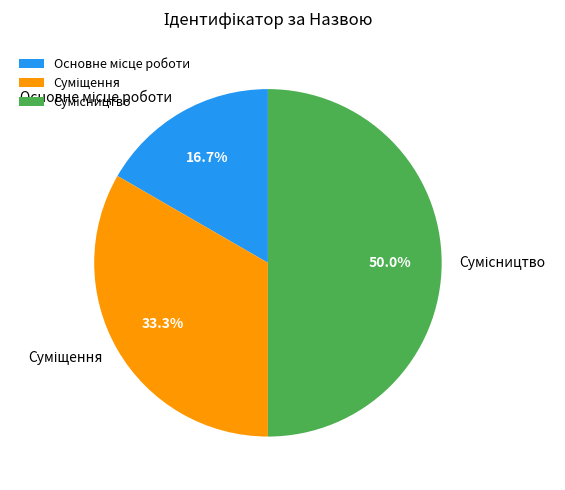

How many segments does this pie chart have?

3